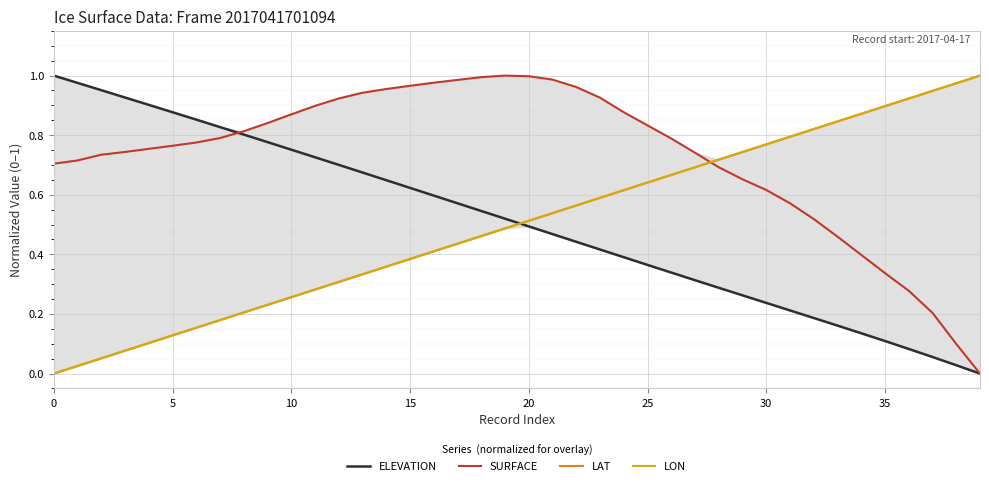

What are all the series names shown in the legend?

ELEVATION, SURFACE, LAT, LON